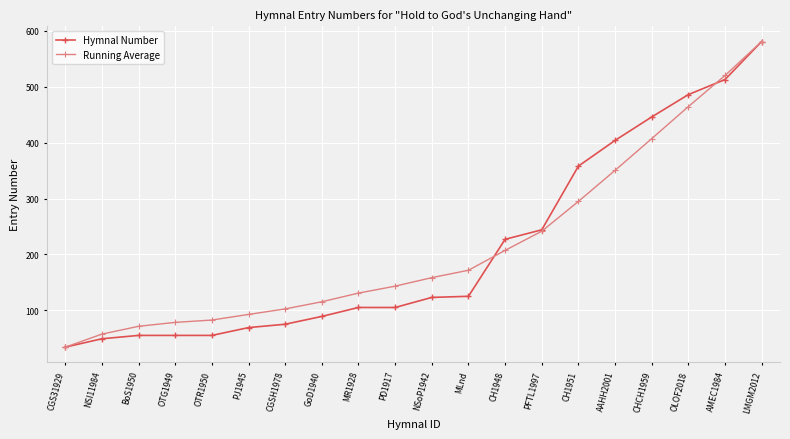

The value of Hymnal Number at CGS31929 is 34.0. True or false?

True